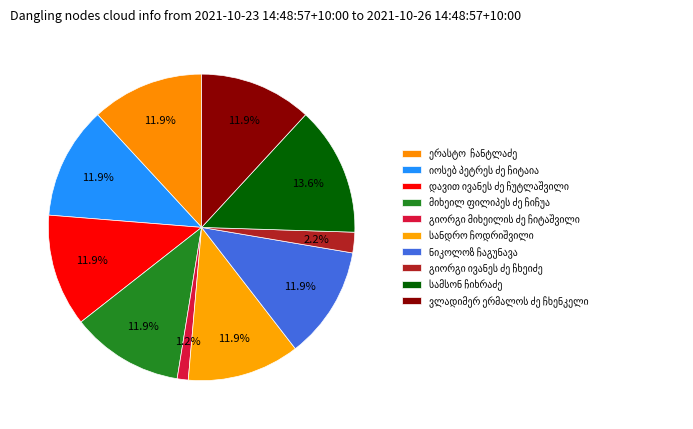

Count the number of slices in the pie.

10